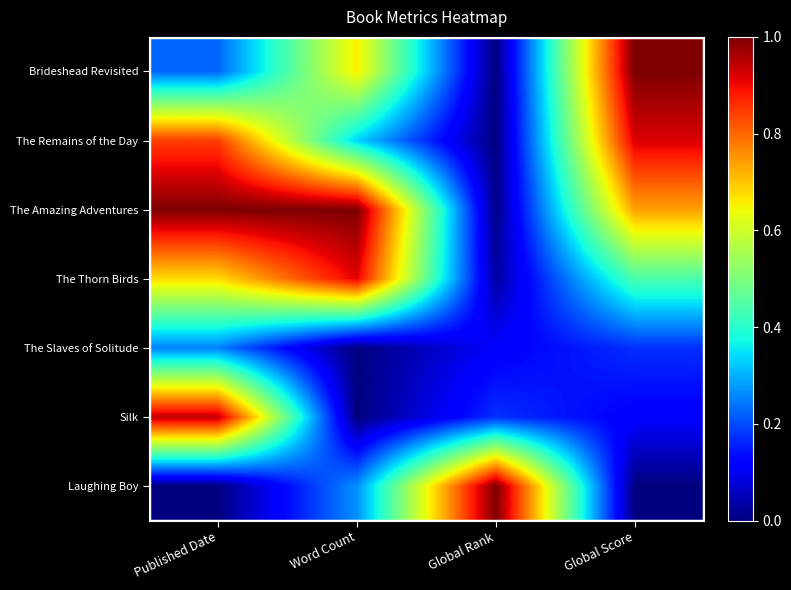

How many categories are shown in the chart?

4